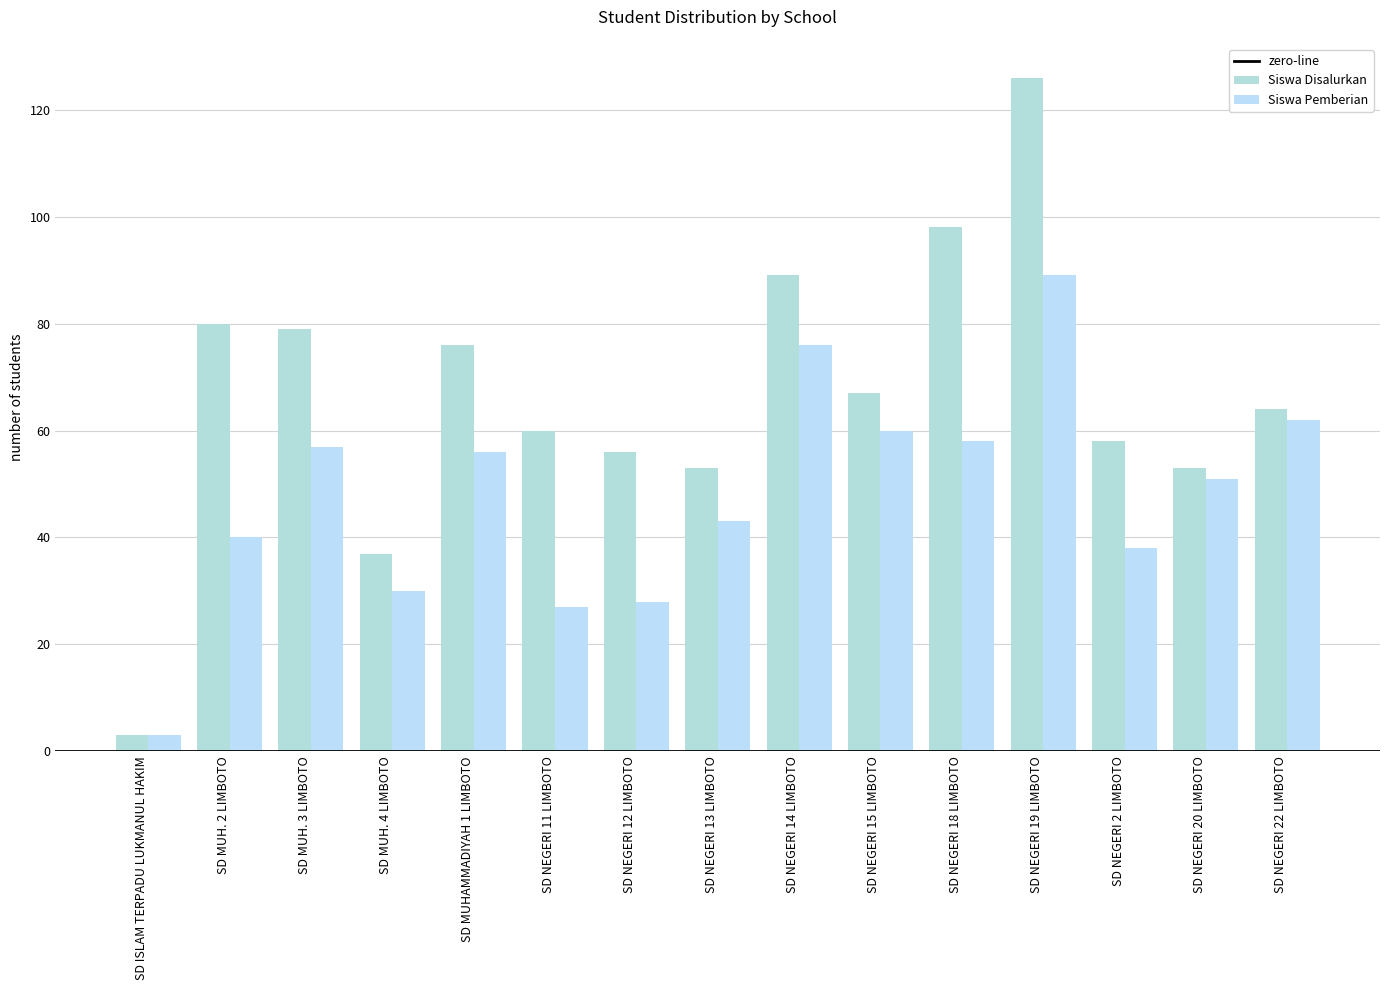

True or false: Siswa Disalurkan has a value of 53 at SD NEGERI 20 LIMBOTO.

True